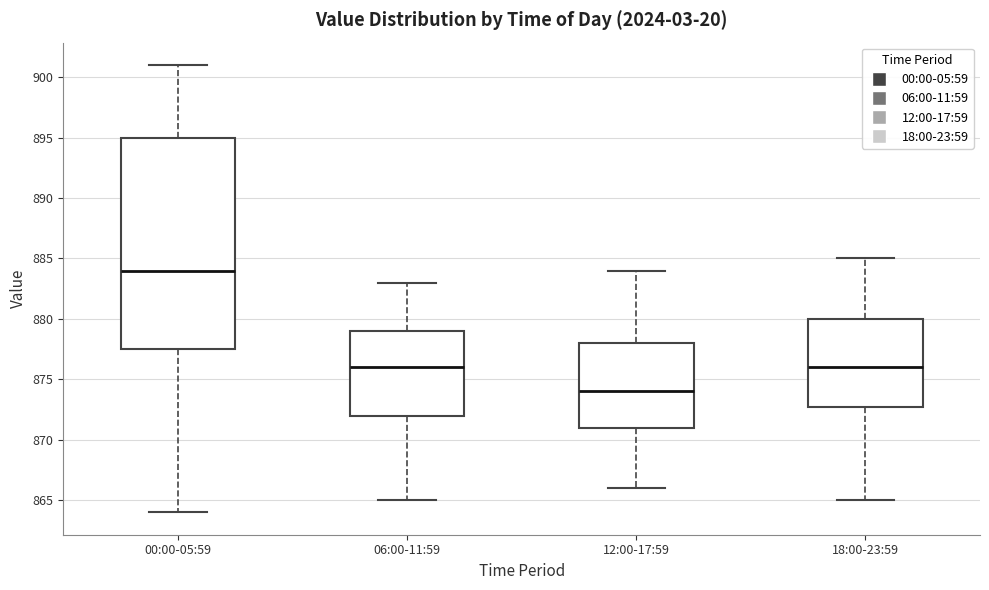

Which box is the tallest, from its lower edge to its upper edge?

00:00-05:59